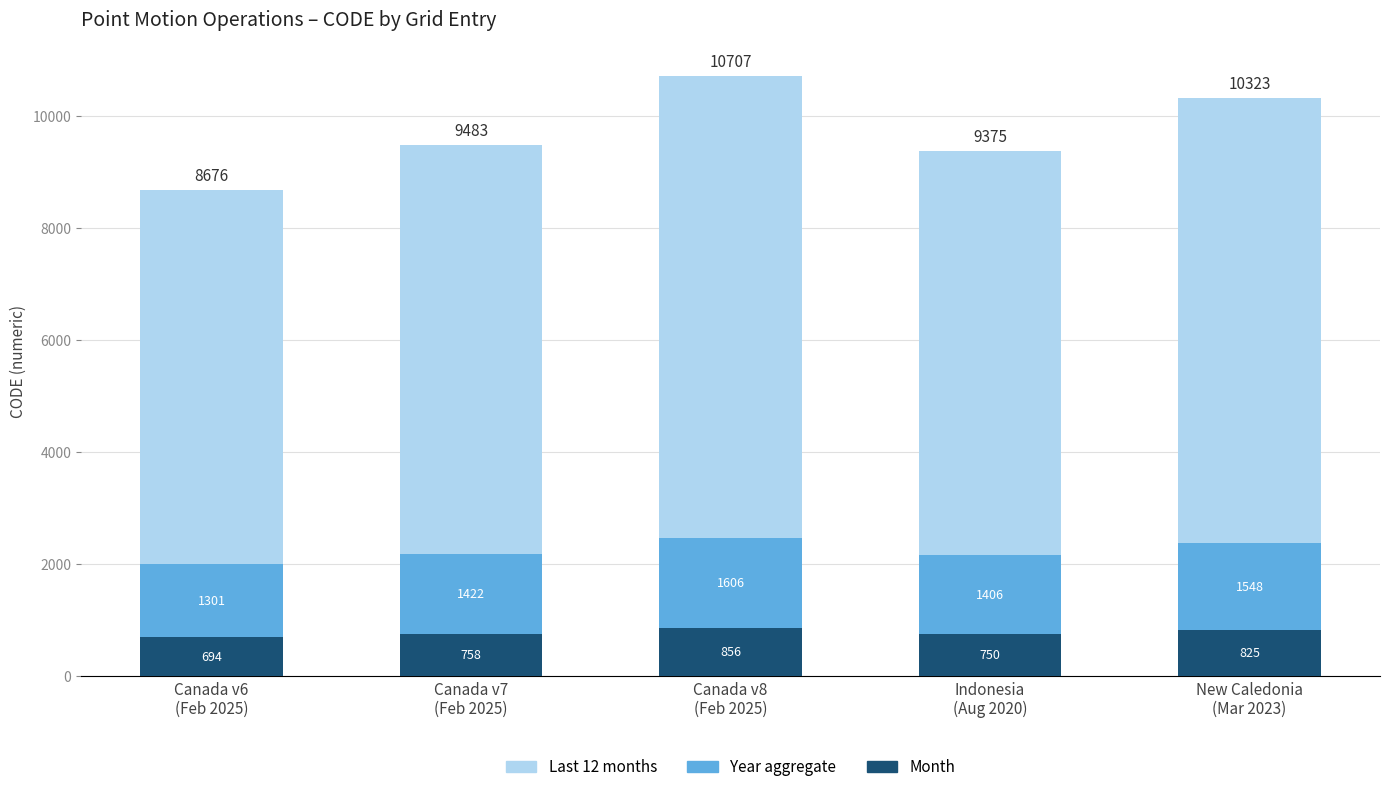

Are the bars horizontal?

No